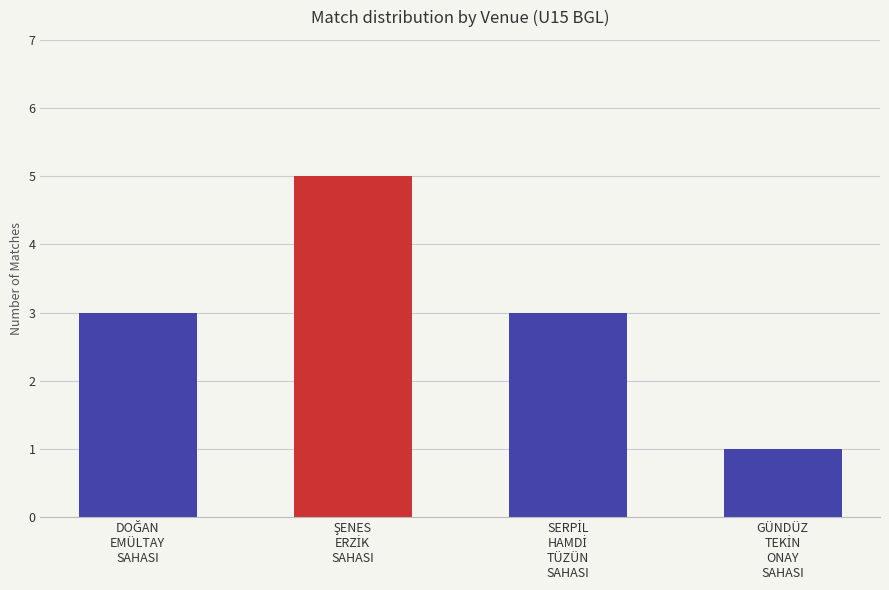

What is the sum of all values?

12